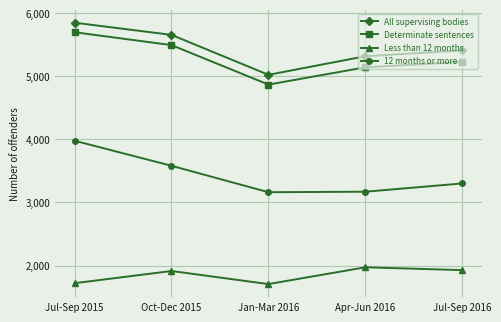

What is the smallest value displayed?

1706